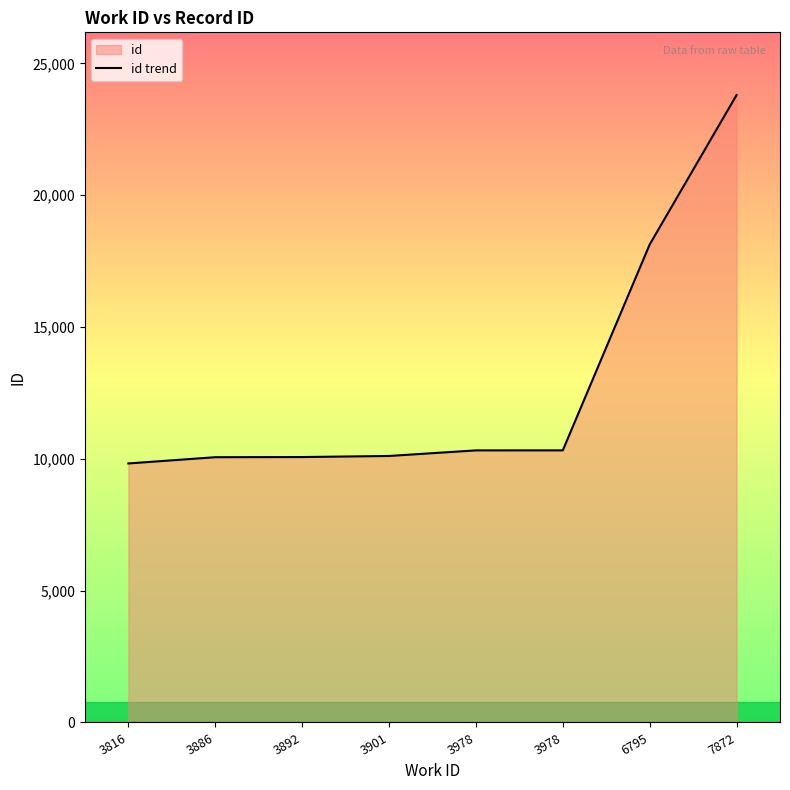

Reading left to right, extract all data points from this chart.

3816=9825	3886=10062	3892=10068	3901=10109	3978=10321	3978=10322	6795=18130	7872=23799